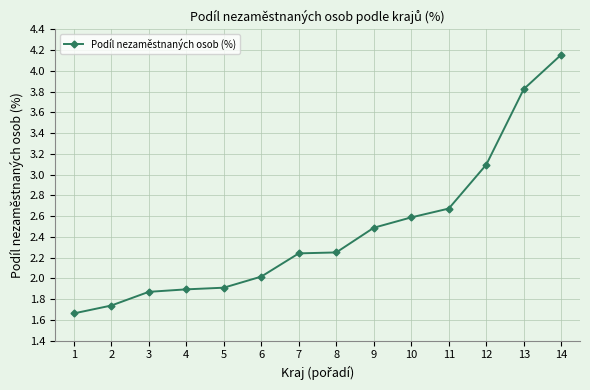

At which category does the chart reach its peak across all series?

14